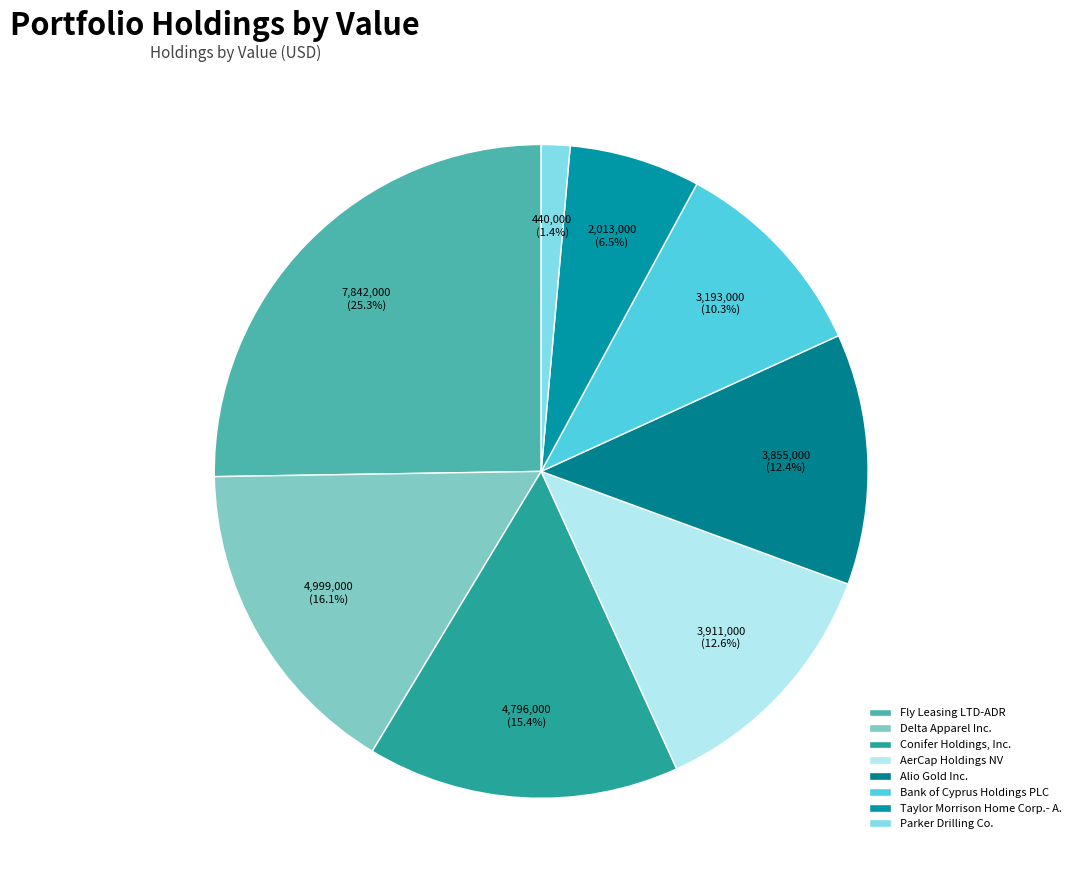

Does Parker Drilling Co. account for over 50% of the chart?

No